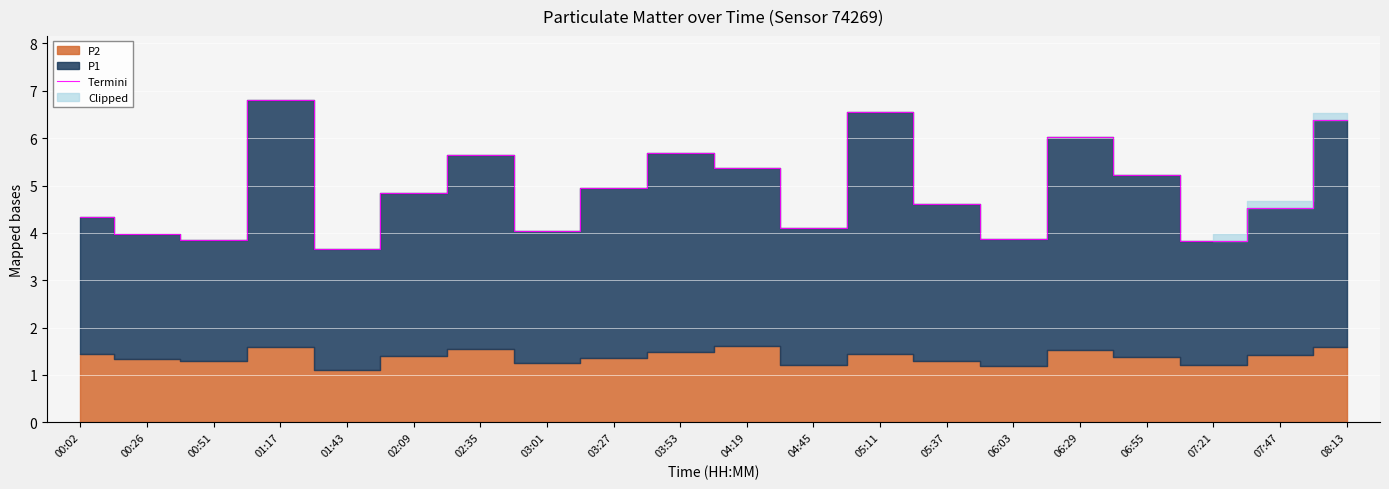

How many interior local peaks (higher than both neighbors) does the data have?

5